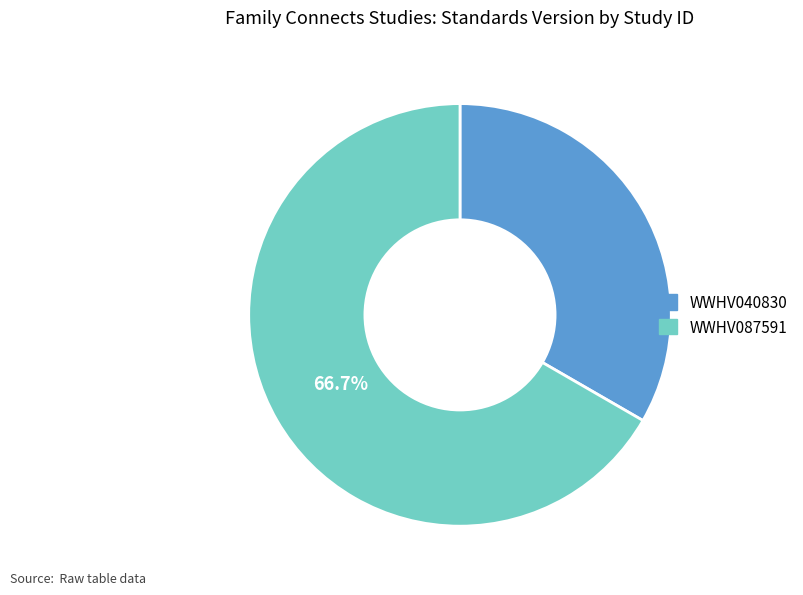

What is the ratio of the value at WWHV087591 to the value at WWHV040830?

2.0